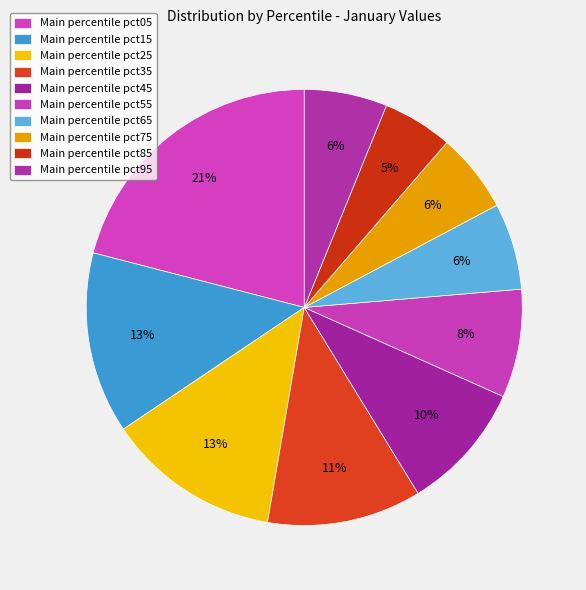

Count the number of slices in the pie.

10